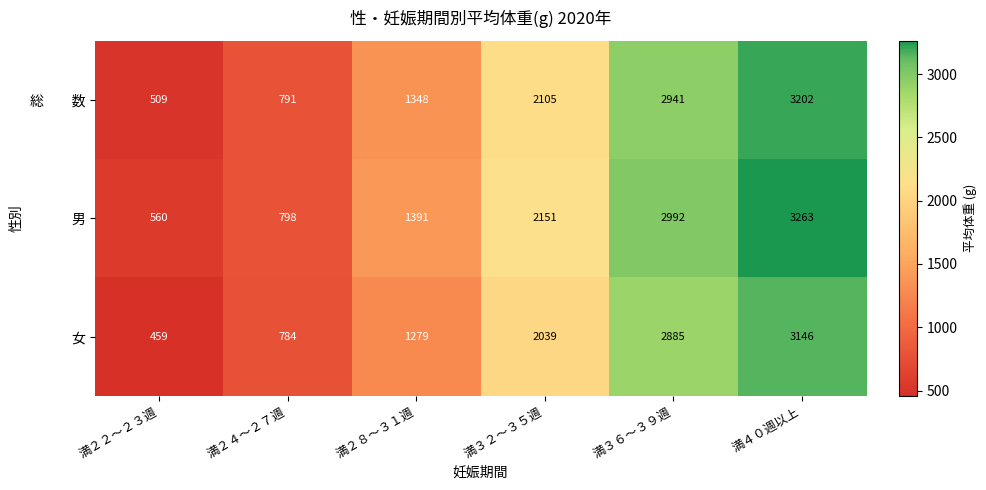

Which series has the largest total across all categories?

男